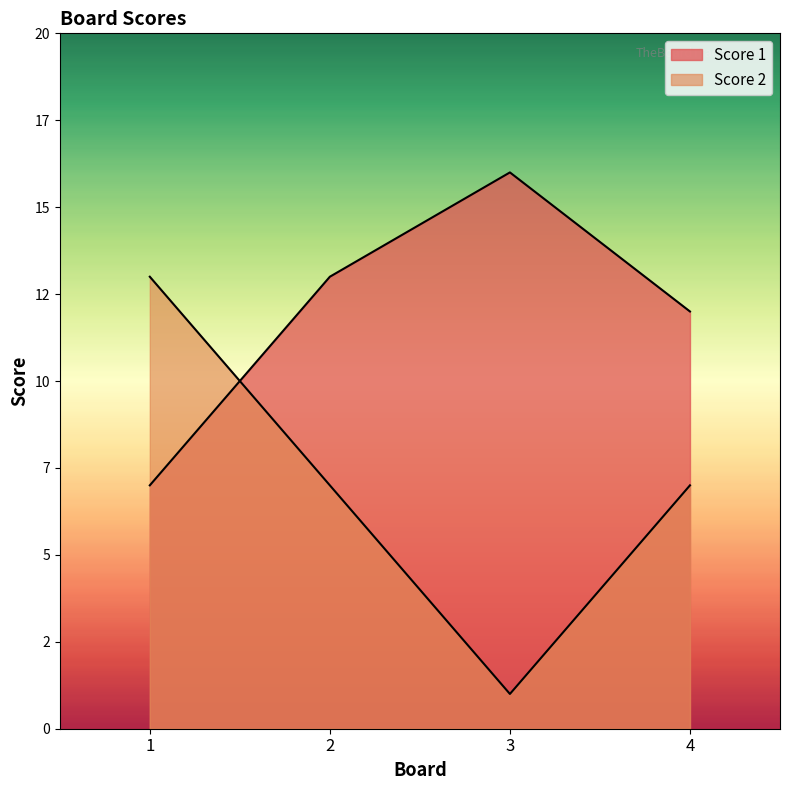

Reading left to right, transcribe all the data shown in this chart.

Score 1: 7	13	16	12
Score 2: 13	7	1	7